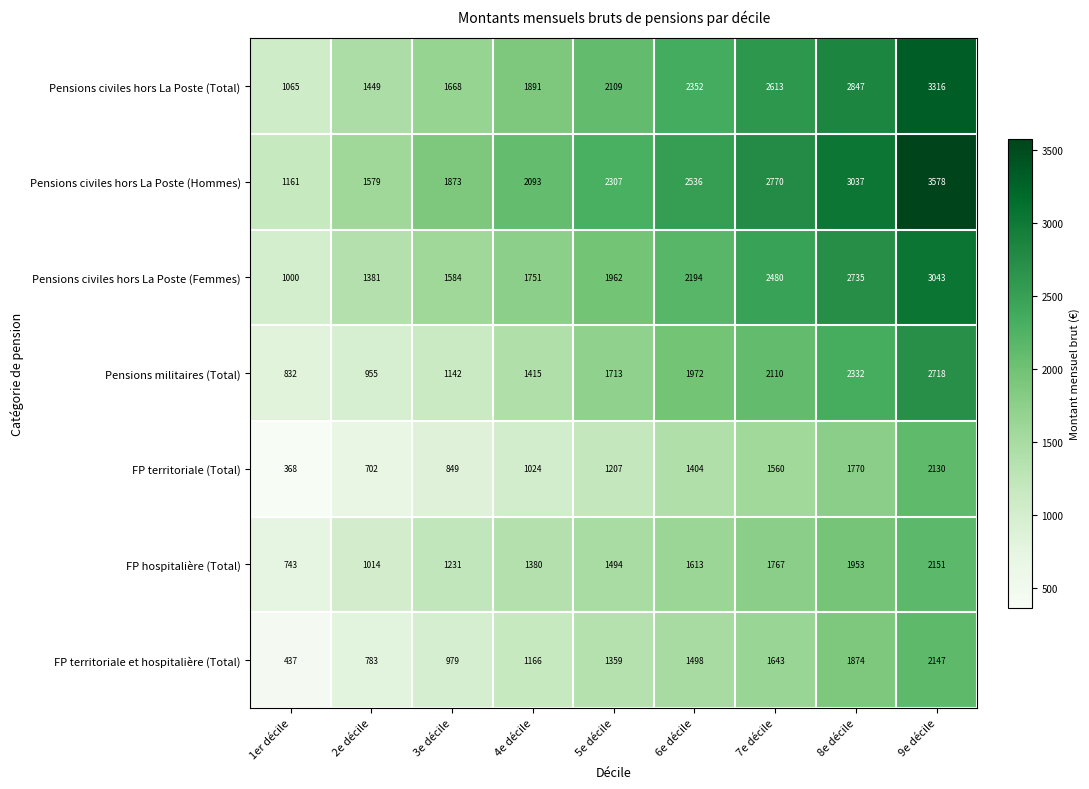

What is the difference between the Pensions civiles hors La Poste (Total) values at 3e décile and 2e décile?

219